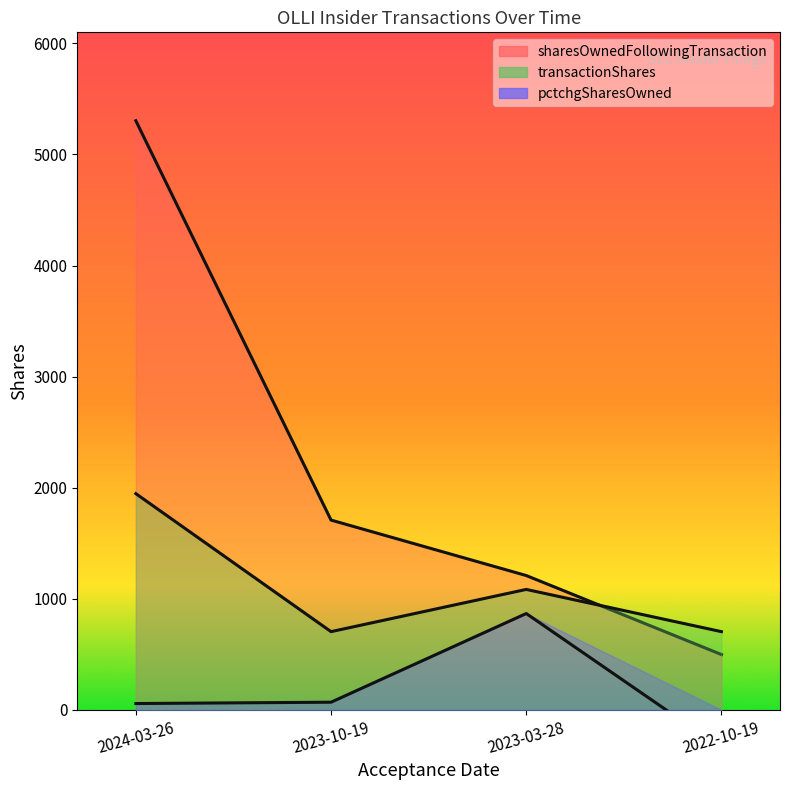

True or false: pctchgSharesOwned and sharesOwnedFollowingTransaction intersect in this chart.

False